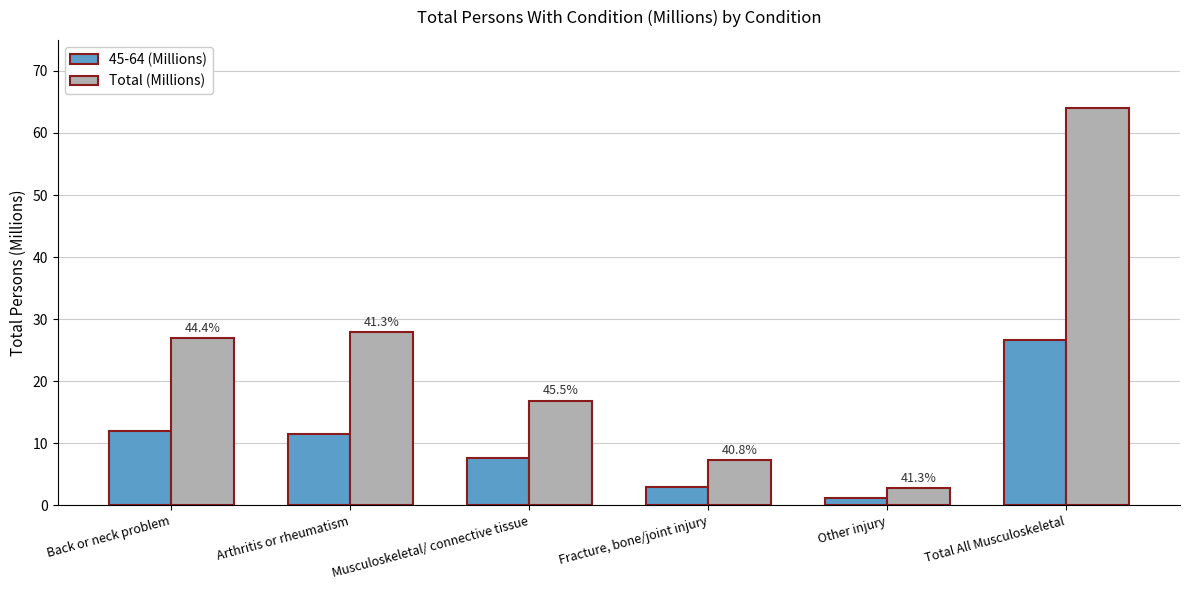

What position from the left is Musculoskeletal/ connective tissue?

3